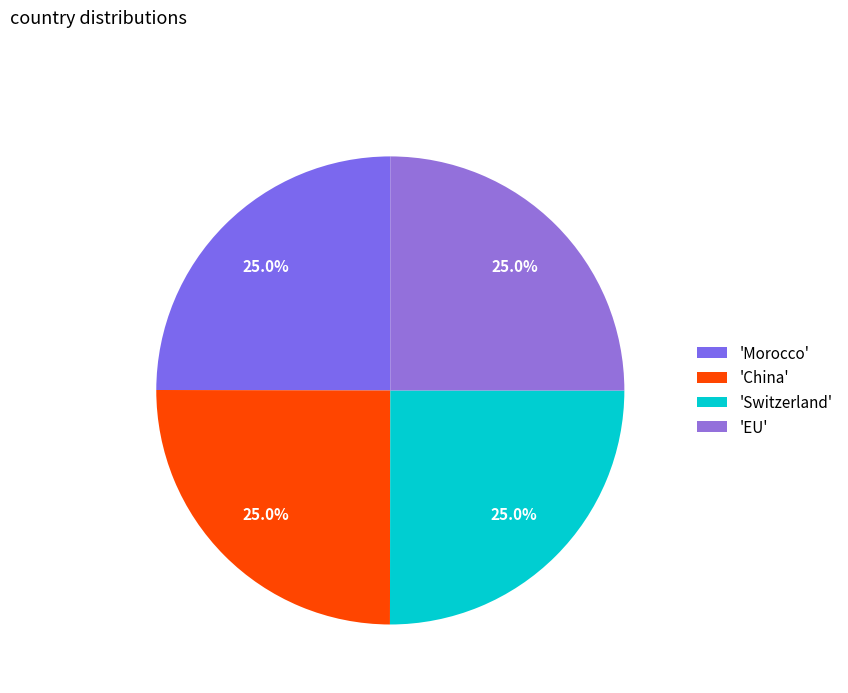

How many slices are in this pie chart?

4